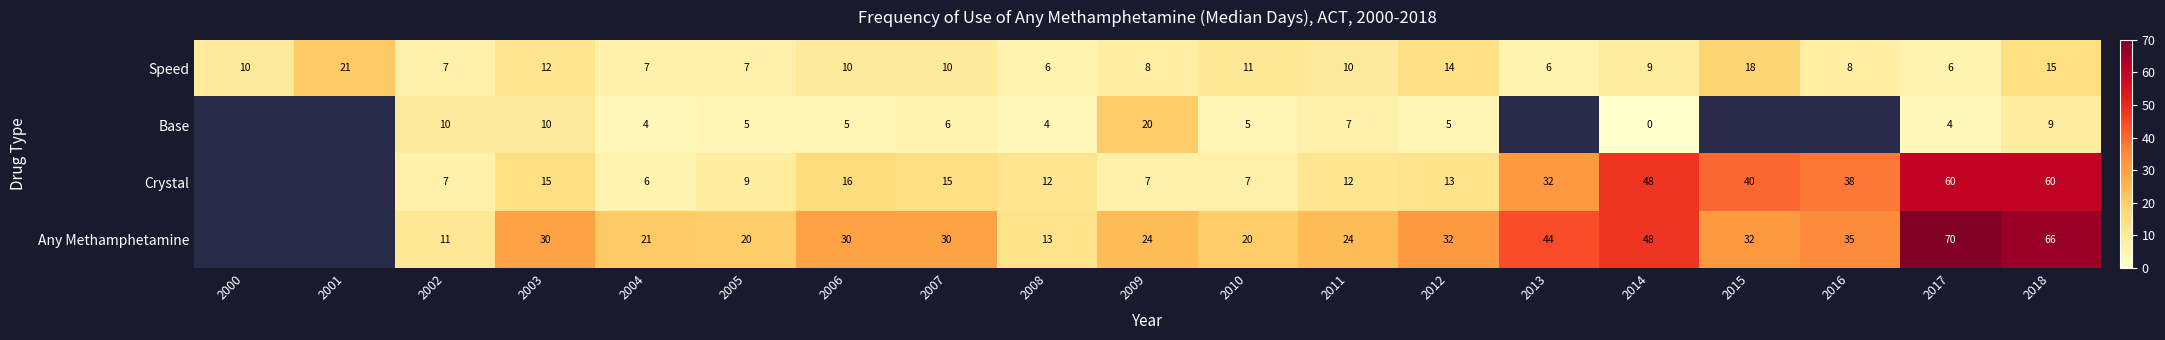

Which label corresponds to the smallest value in the chart?

2014